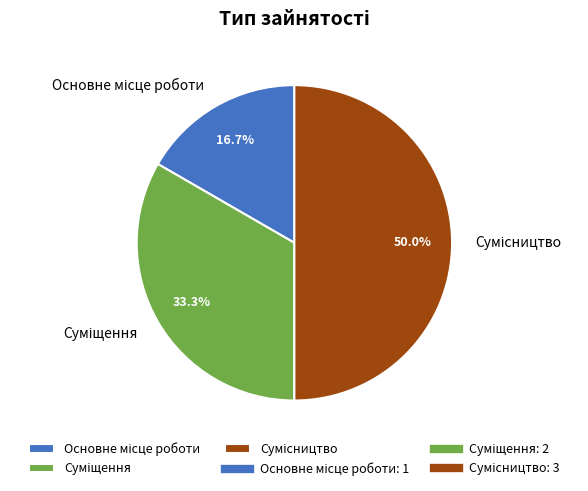

Is it true that Сумісництво is 58% of the pie?

False